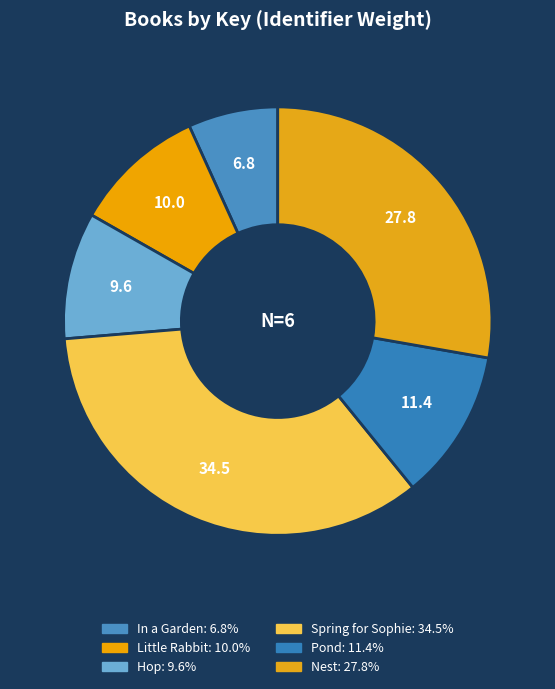

How many segments does this pie chart have?

6